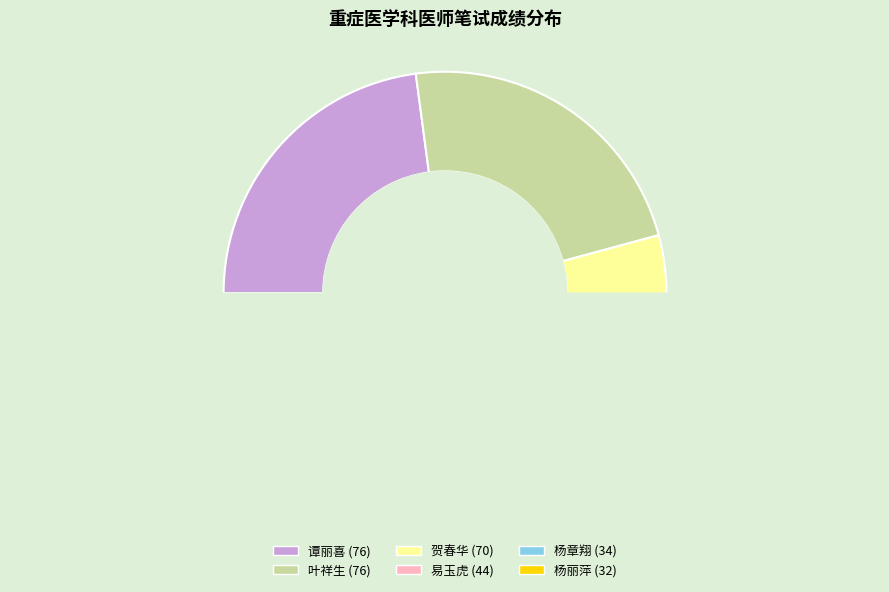

What percentage is the 叶祥生 slice, to the nearest percent?

23%